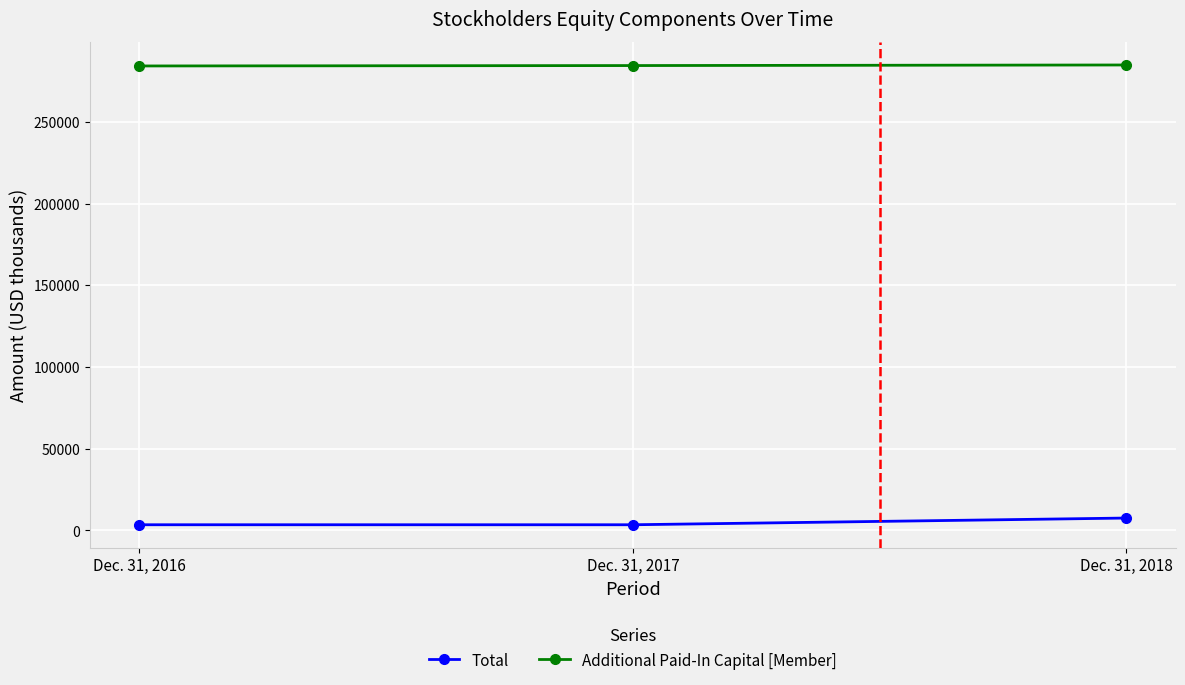

The Additional Paid-In Capital [Member] series shows 60247 at Dec. 31, 2017. True or false?

False